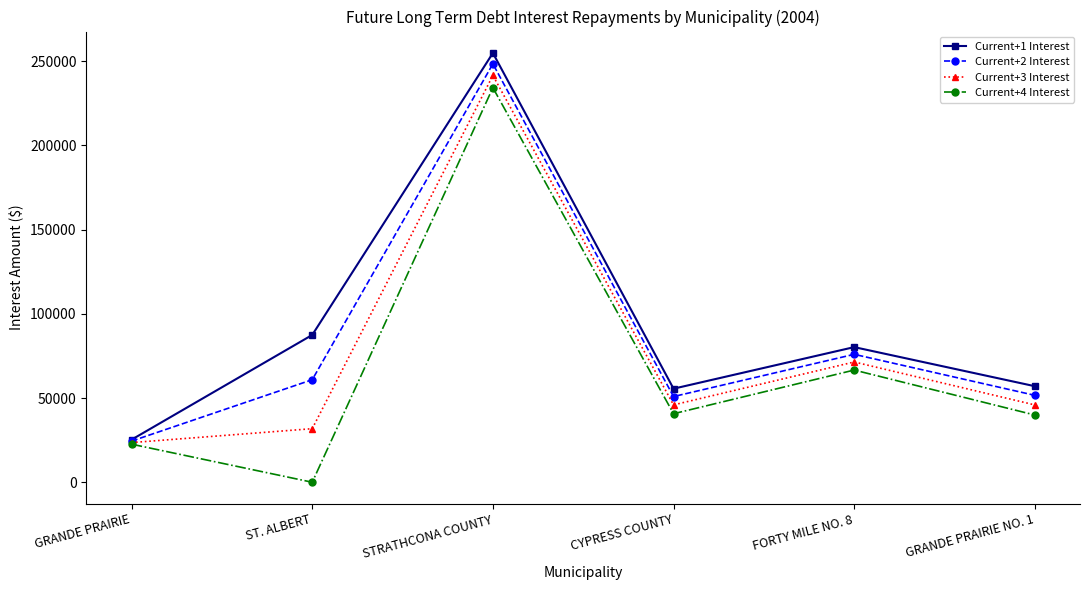

Which series changed the most between GRANDE PRAIRIE and STRATHCONA COUNTY?

Current+1 Interest